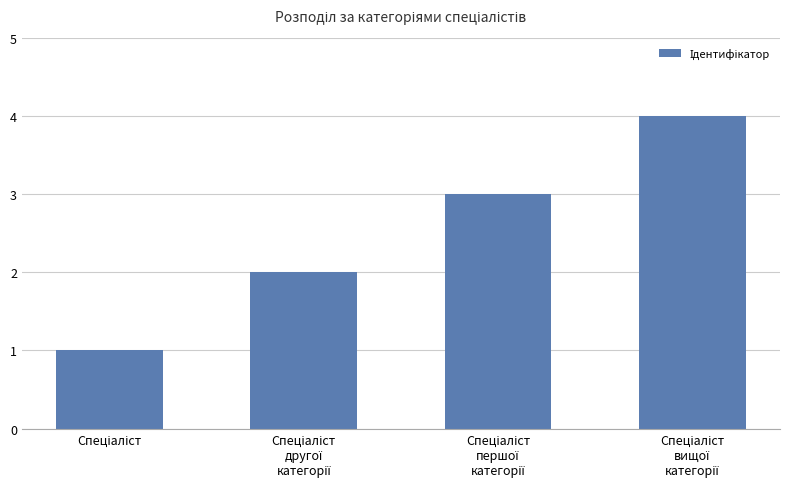

What is the sum of all values?

10